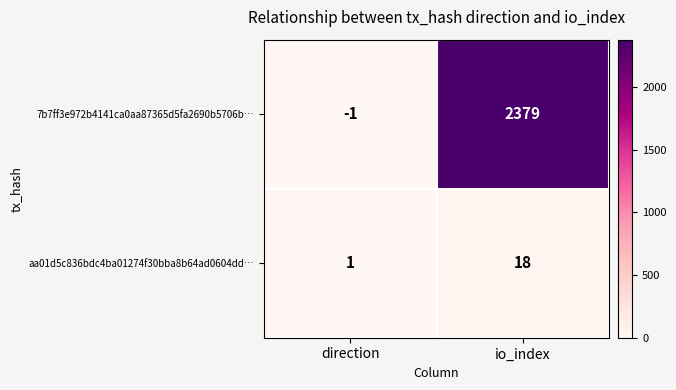

At direction, list the series in order from smallest to largest.

7b7ff3e972b4141ca0aa87365d5fa2690b5706b…, aa01d5c836bdc4ba01274f30bba8b64ad0604dd…